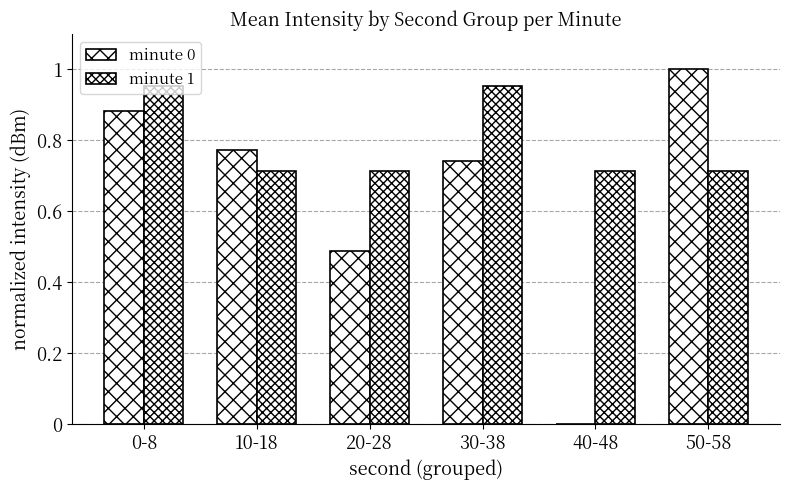

How many values in the minute 0 series exceed 0?

5